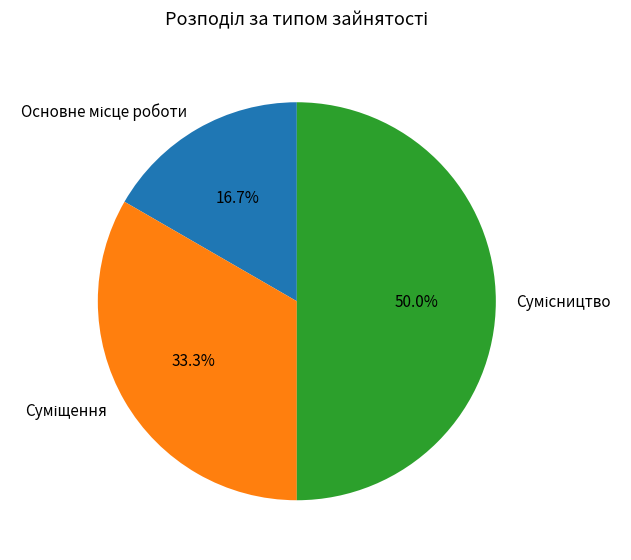

Count the number of slices in the pie.

3